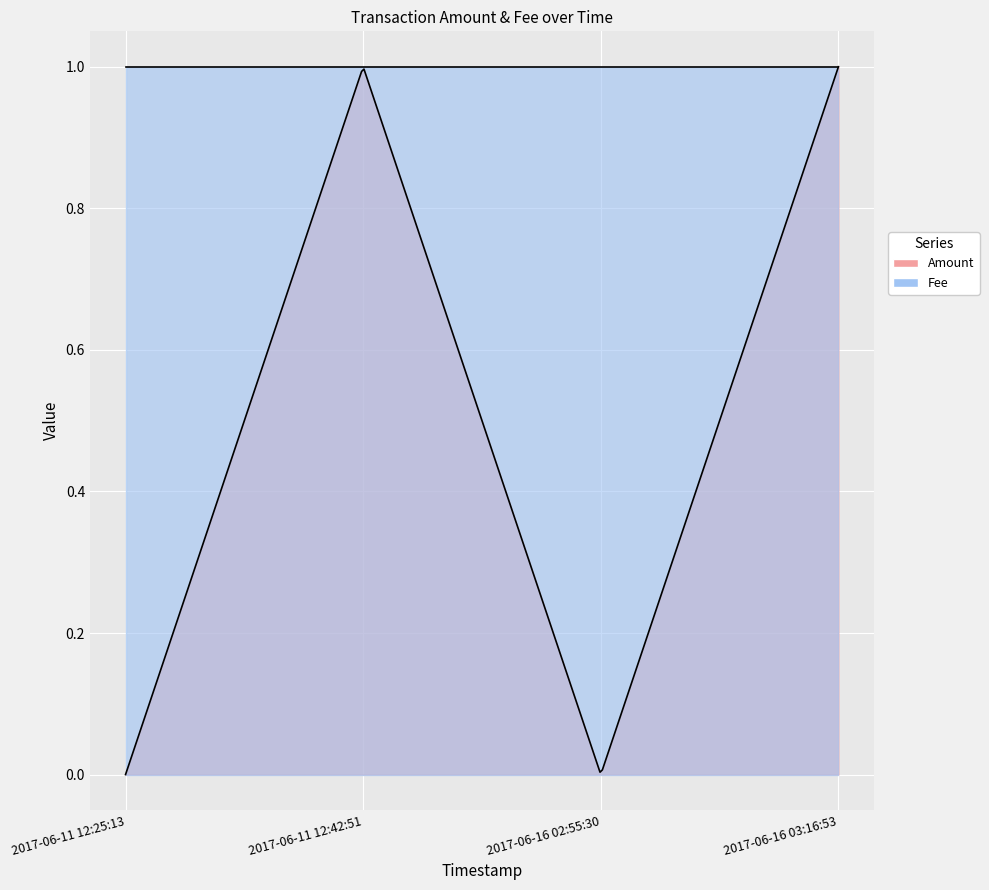

Reading left to right, list all the values displayed in this chart.

Amount: 2017-06-11 12:25:13=0	2017-06-11 12:42:51=1	2017-06-16 02:55:30=0	2017-06-16 03:16:53=1
Fee: 2017-06-11 12:25:13=1	2017-06-11 12:42:51=1	2017-06-16 02:55:30=1	2017-06-16 03:16:53=1